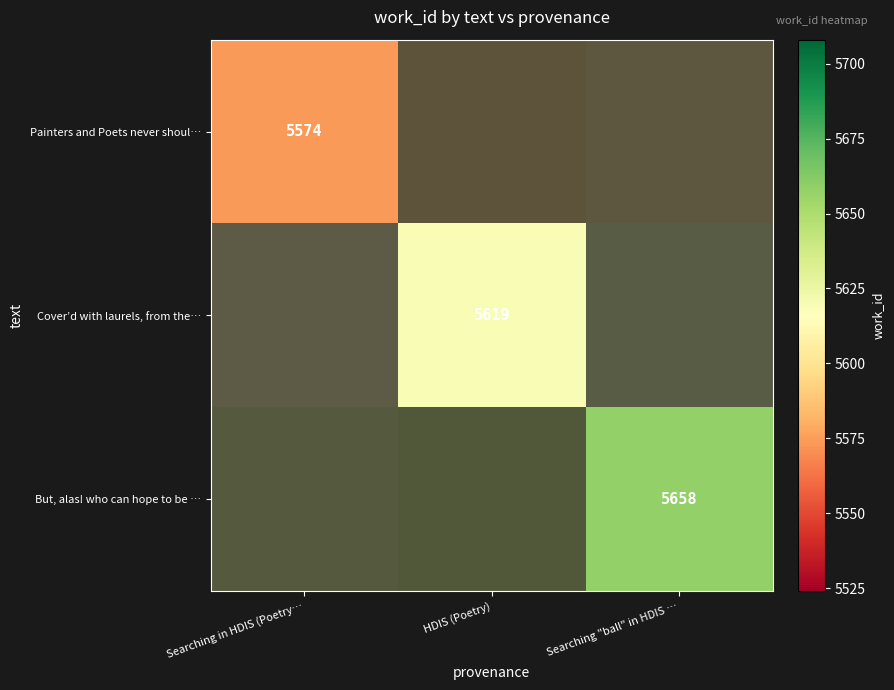

How many data points does each series have?

3